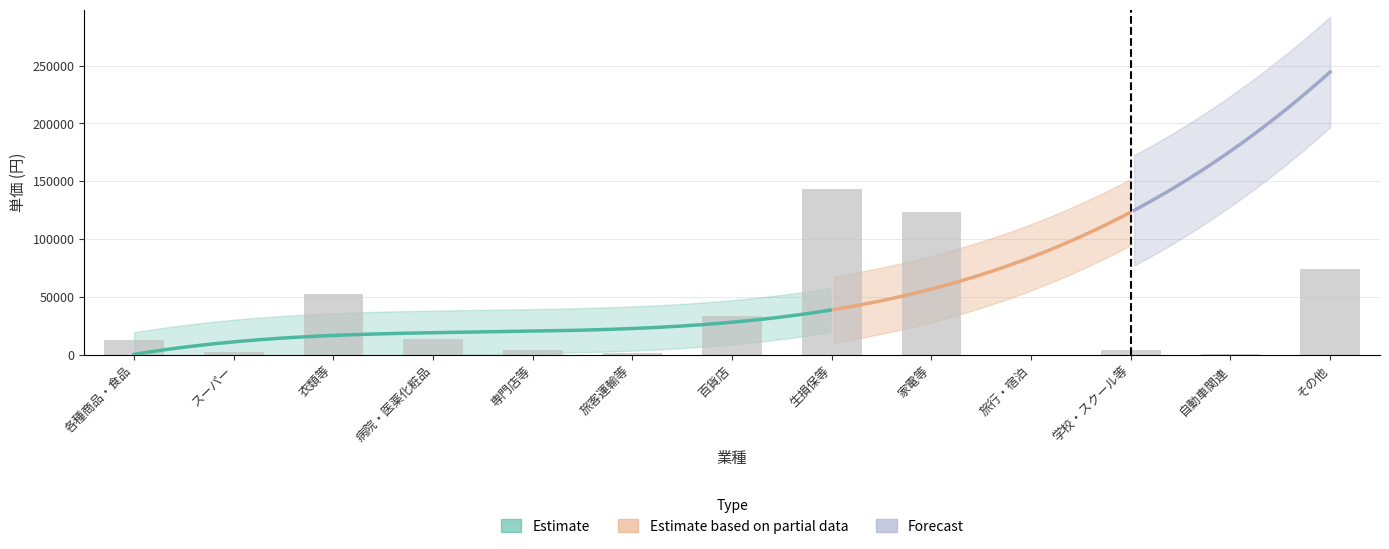

Between スーパー and 学校・スクール等, which is larger?

学校・スクール等